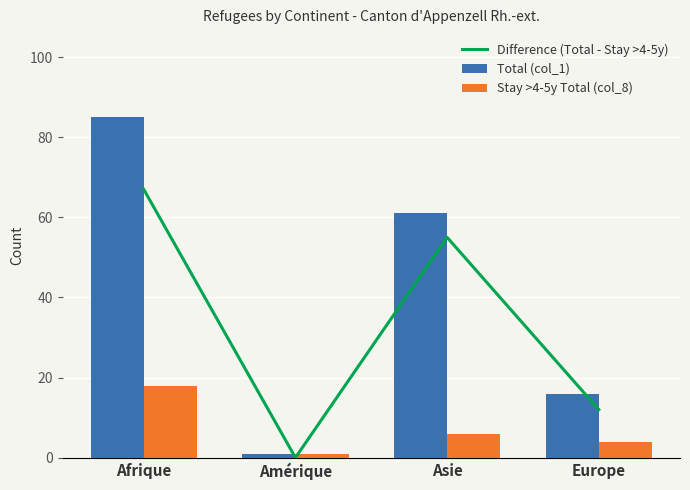

What is the difference between the Difference (Total - Stay >4-5y) values at Europe and Afrique?

55